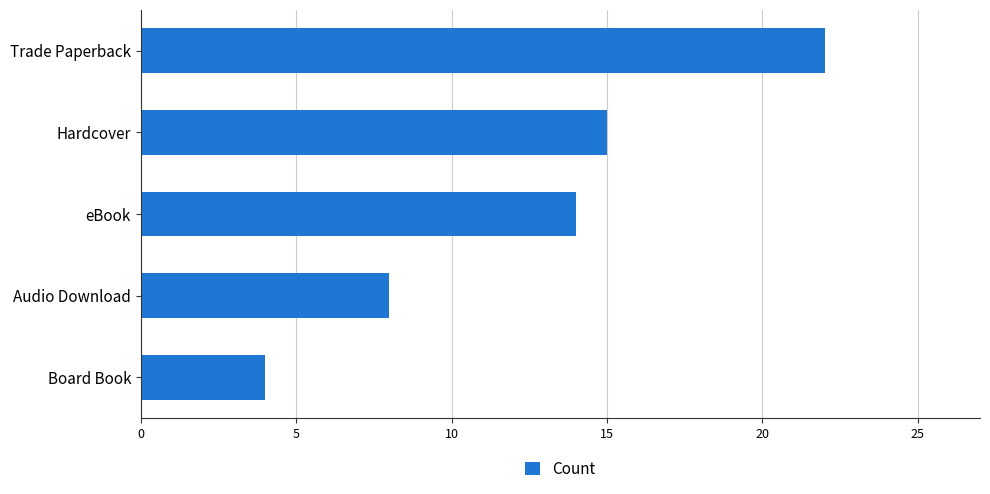

The chart shows a value of 11 at Audio Download. True or false?

False